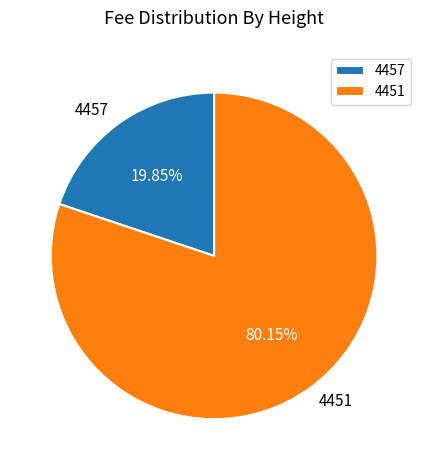

True or false: 4451 accounts for 93% of the total.

False